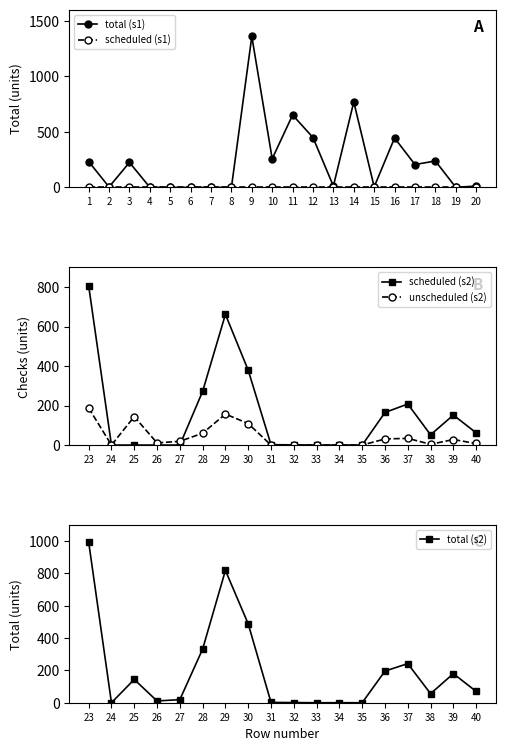

At which category does total reach its first local peak?

3